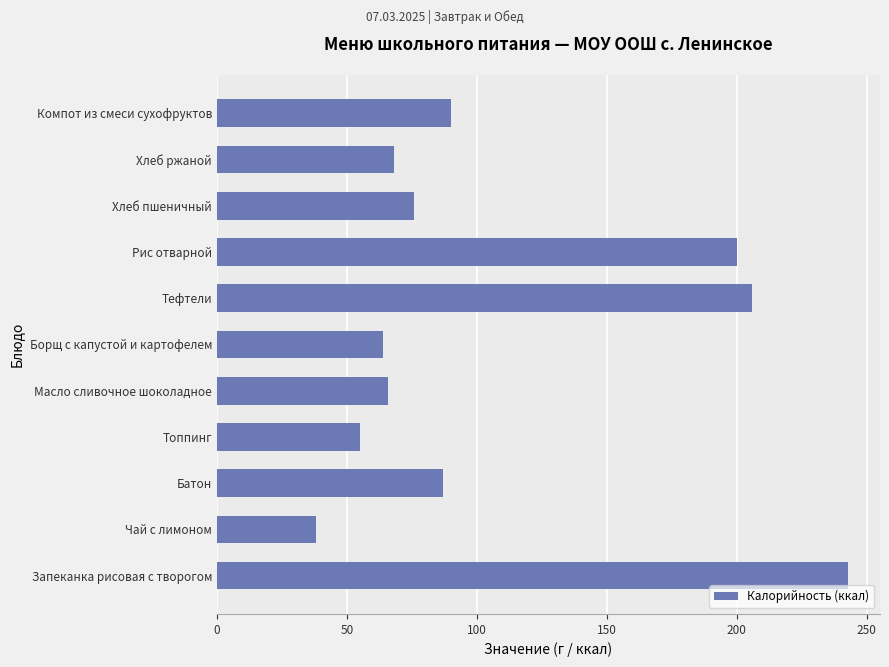

Reading top to bottom, what are all the values shown in this chart?

Компот из смеси сухофруктов=90	Хлеб ржаной=68	Хлеб пшеничный=76	Рис отварной=200	Тефтели=206	Борщ с капустой и картофелем=64	Масло сливочное шоколадное=66	Топпинг=55	Батон=87	Чай с лимоном=38	Запеканка рисовая с творогом=243